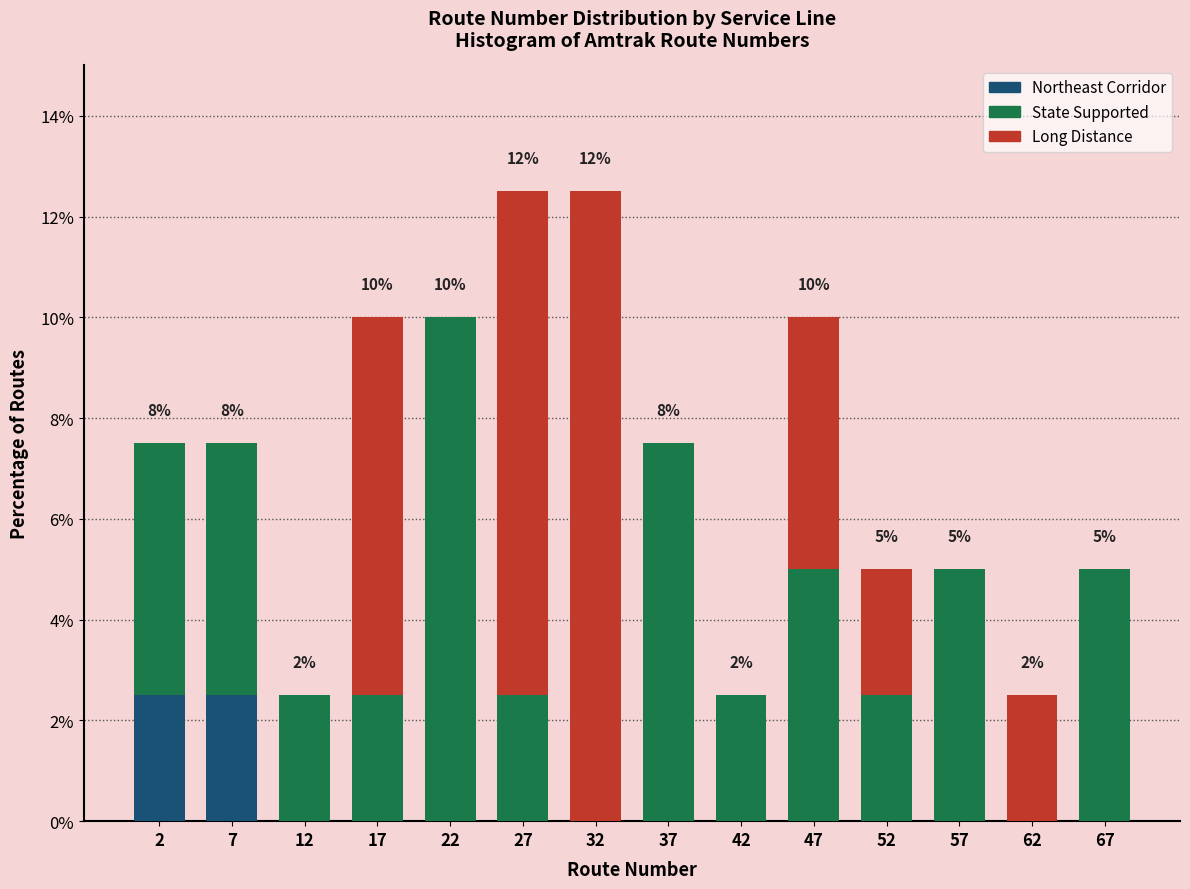

The value of Northeast Corridor at 47 is 0.9. True or false?

False